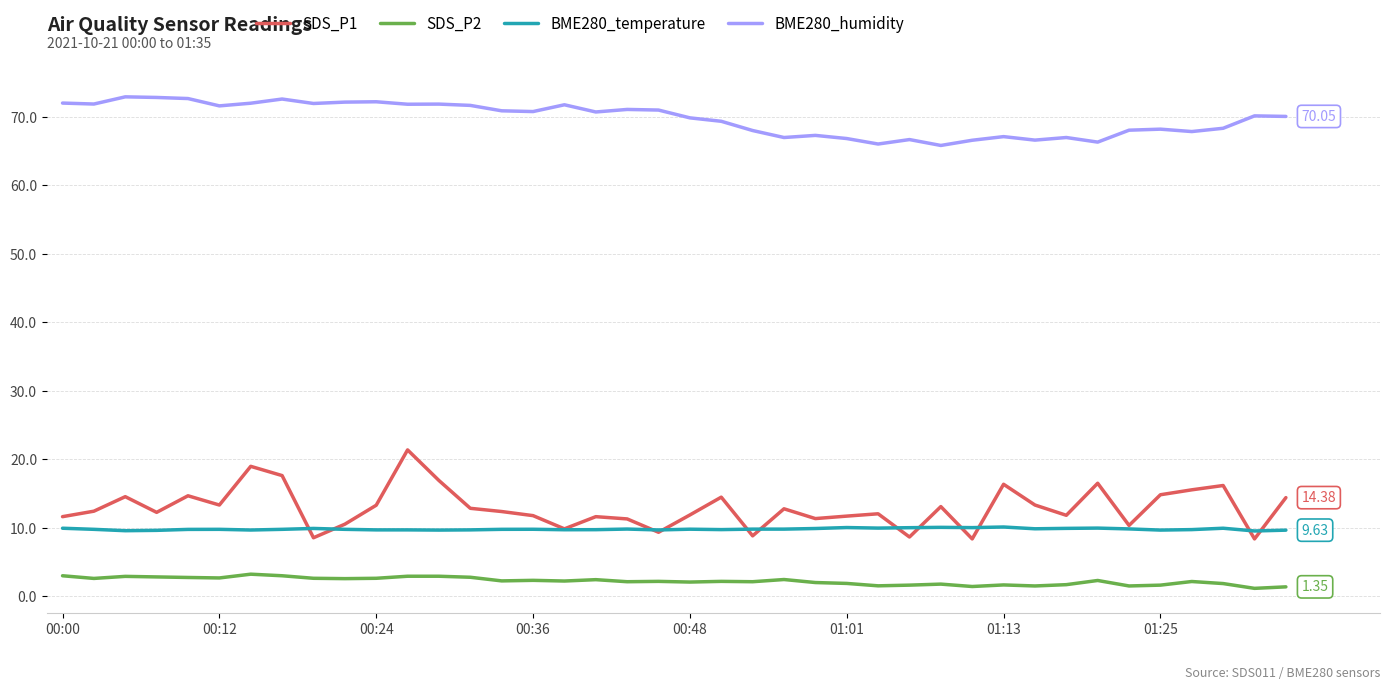

Which series has the largest range (max minus min)?

SDS_P1